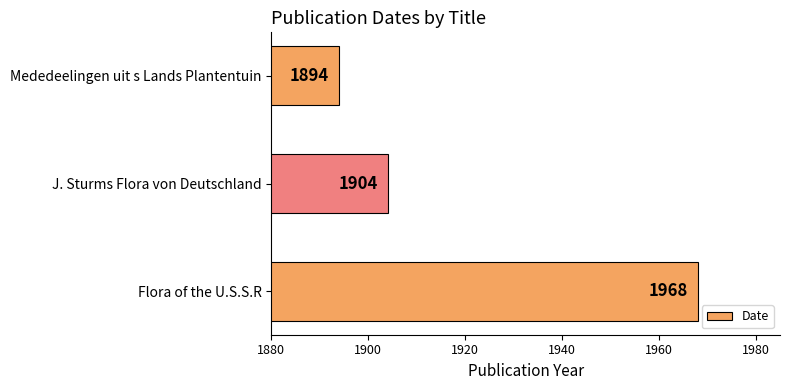

How many bars are there in total?

3